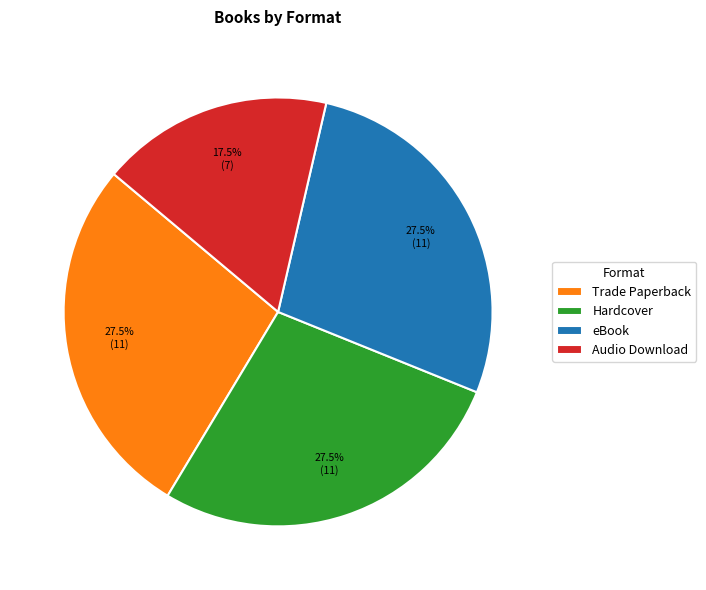

Between Audio Download and Trade Paperback, which is larger?

Trade Paperback